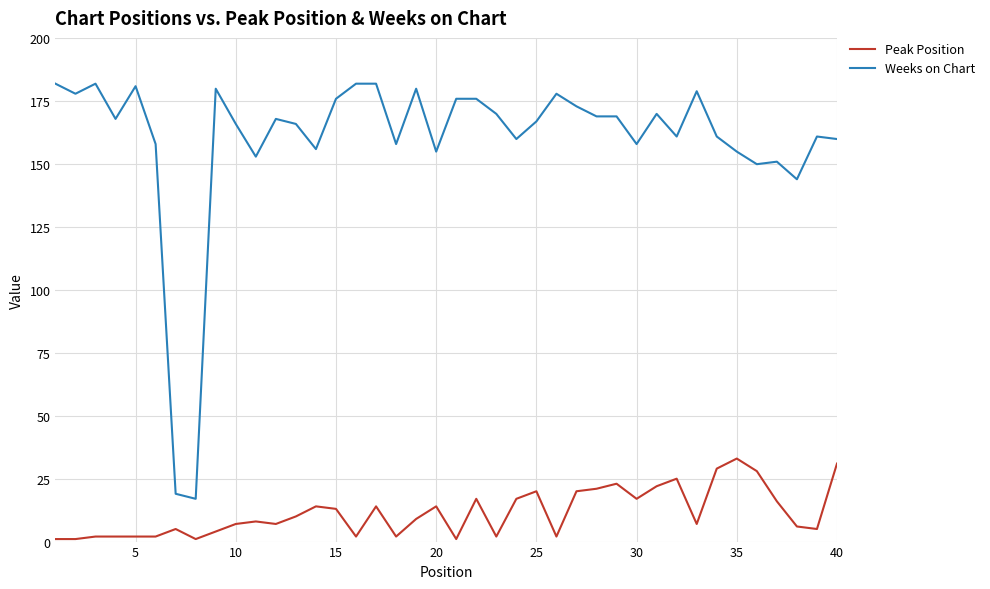

At how many categories does at least one series exceed 102?

38